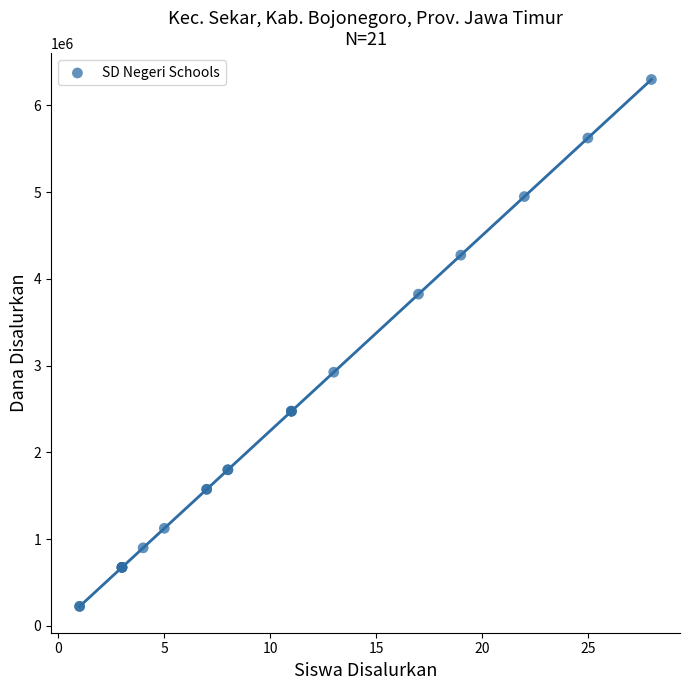

What Y value in the scatter plot is closest to 3262500?

2925000